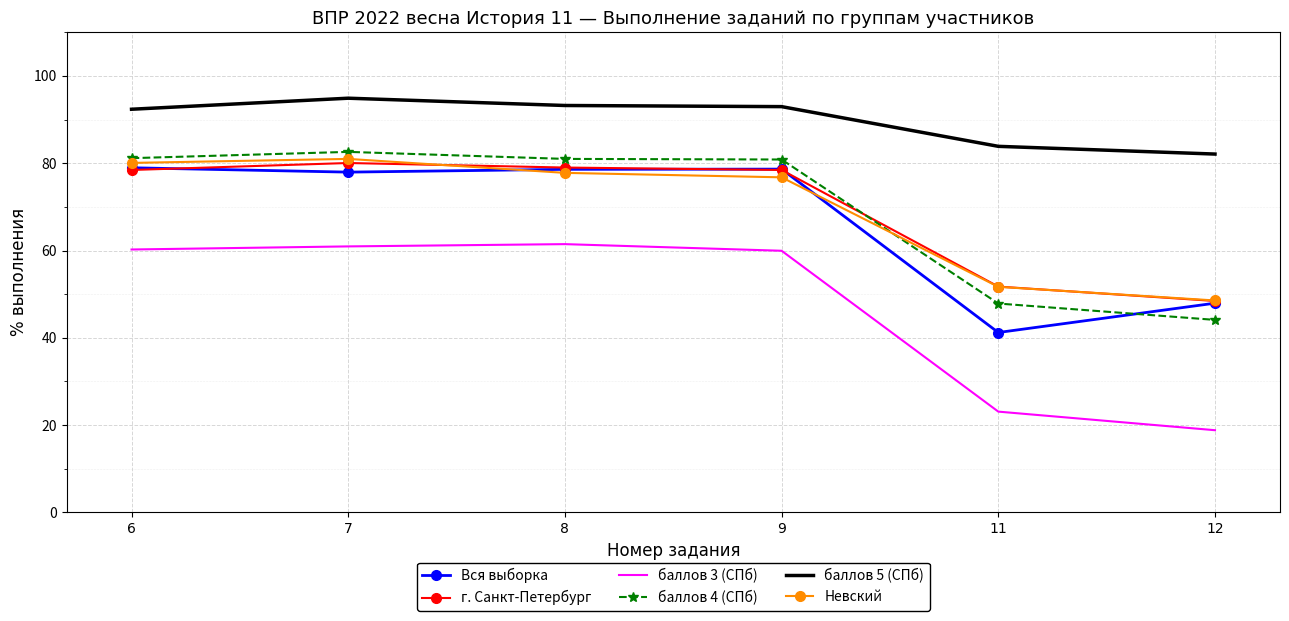

True or false: баллов 3 (СПб) and г. Санкт-Петербург intersect in this chart.

False